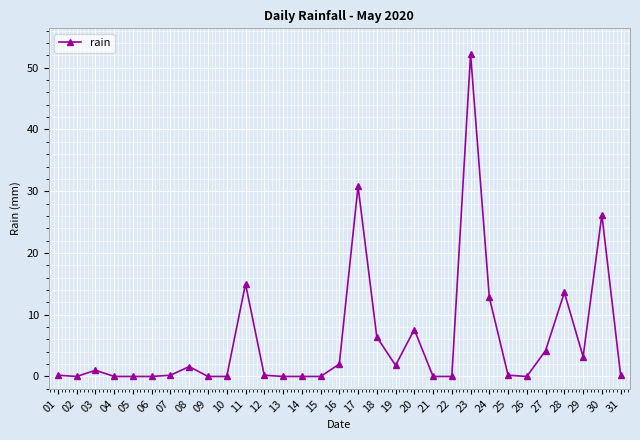

What is the greatest value displayed?

52.2